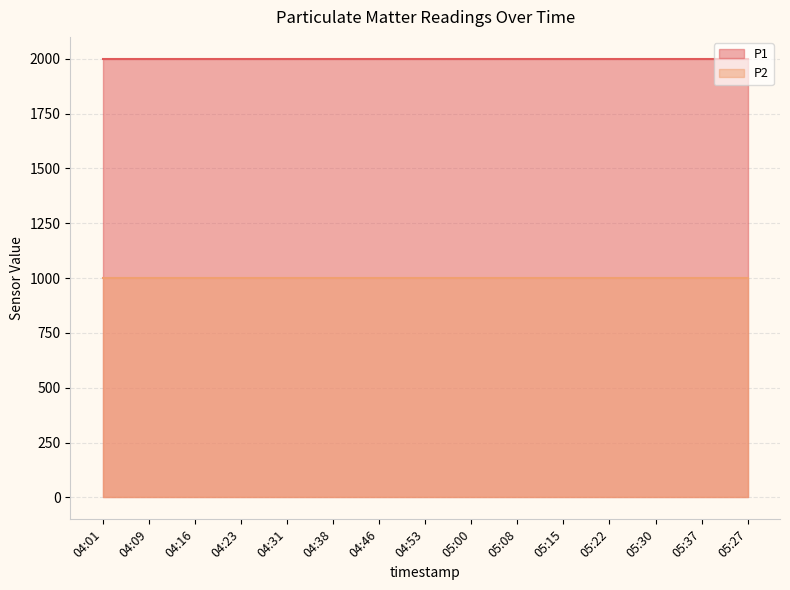

Reading left to right, transcribe all the data shown in this chart.

P1: 1999.9	1999.9	1999.9	1999.9	1999.9	1999.9	1999.9	1999.9	1999.9	1999.9	1999.9	1999.9	1999.9	1999.9	1999.9
P2: 999.9	999.9	999.9	999.9	999.9	999.9	999.9	999.9	999.9	999.9	999.9	999.9	999.9	999.9	999.9